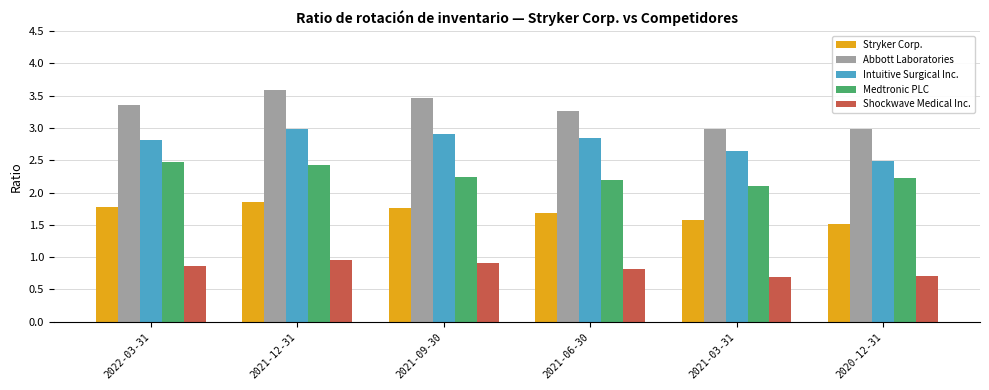

What is the maximum value shown in the chart?

3.6